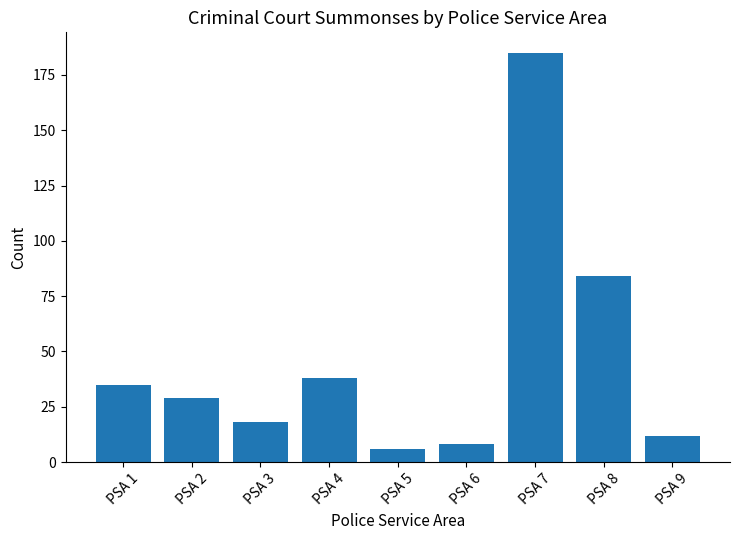

Reading left to right, what are all the values shown in this chart?

PSA 1=35	PSA 2=29	PSA 3=18	PSA 4=38	PSA 5=6	PSA 6=8	PSA 7=185	PSA 8=84	PSA 9=12